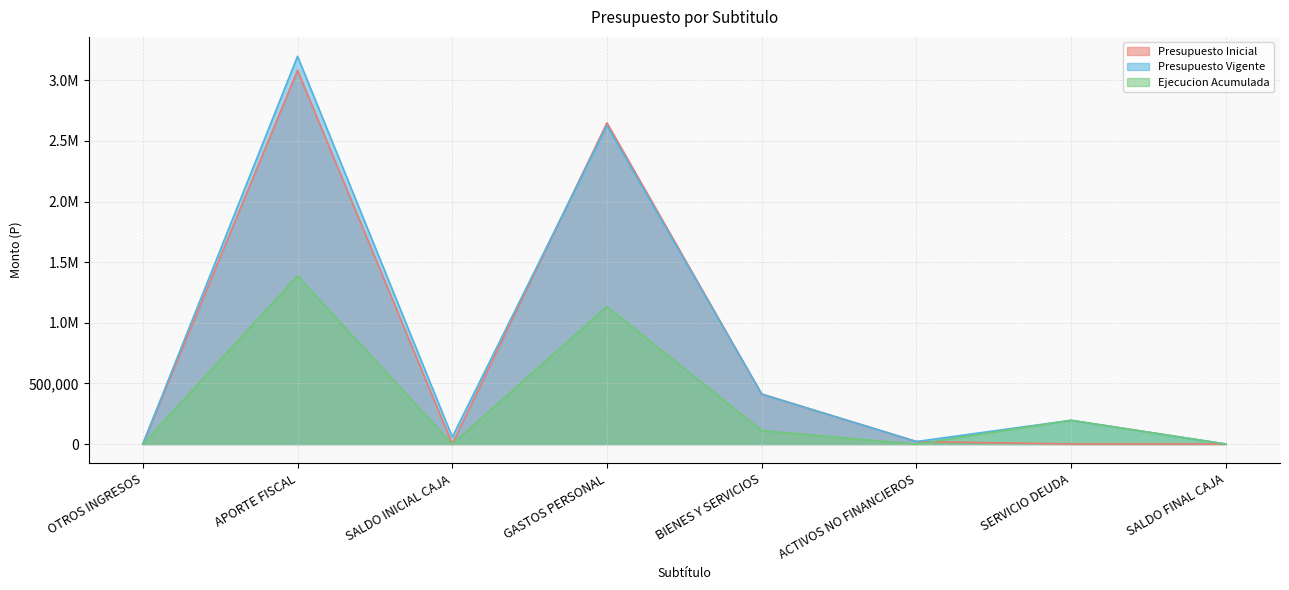

At which category does Presupuesto Inicial reach its first local valley?

SALDO INICIAL CAJA